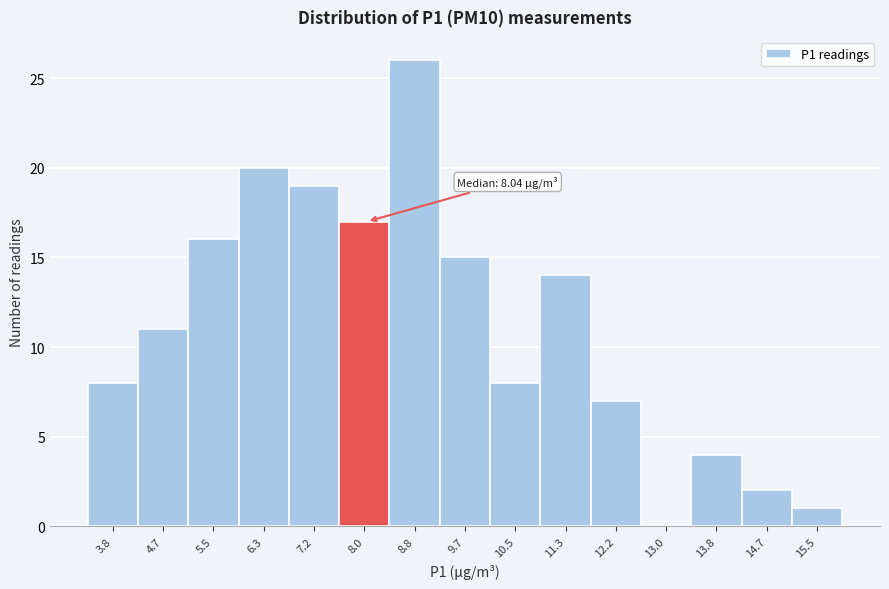

Over which range of the x-axis is the bar tallest?

8.4 to 9.3